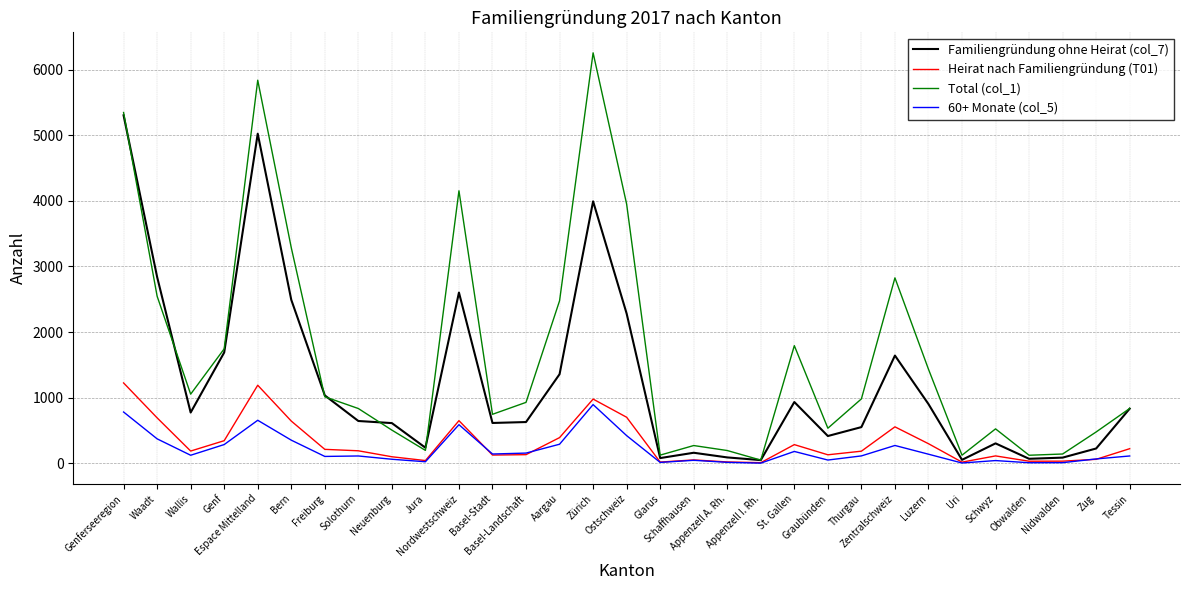

What is the approximate value of Familiengründung ohne Heirat (col_7) at Zug, to the nearest 50?

250